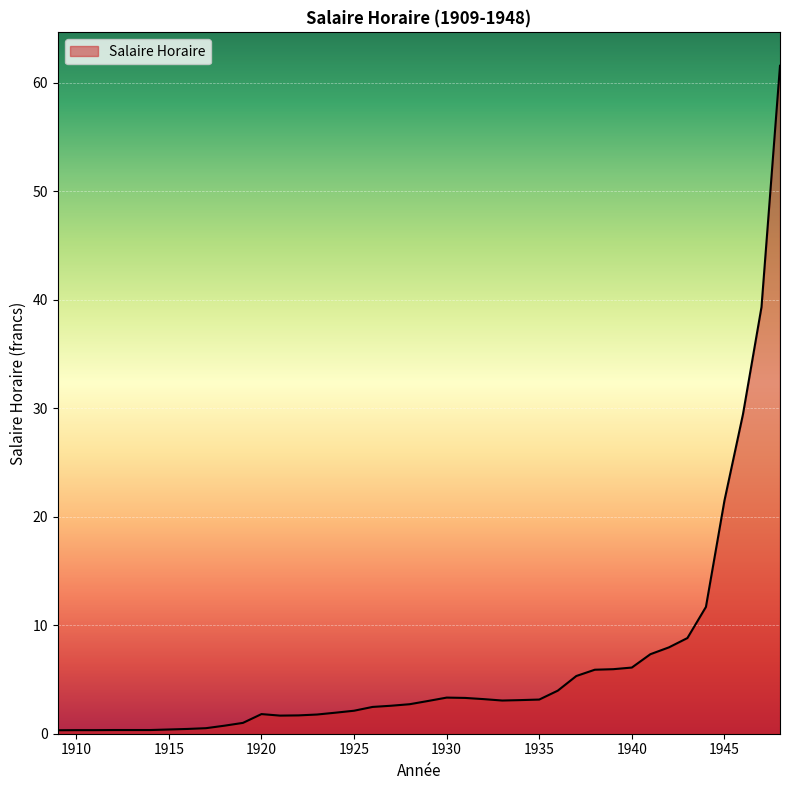

What is the maximum value shown in the chart?

61.6